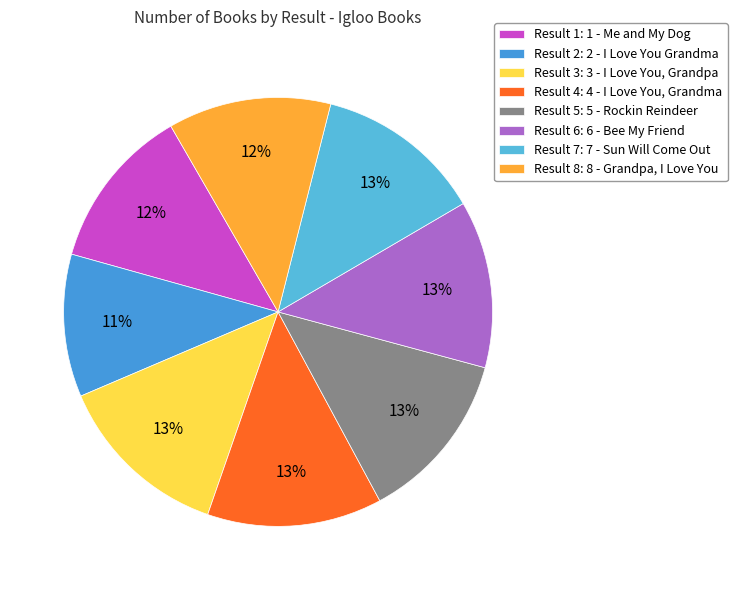

How many slices are in this pie chart?

8